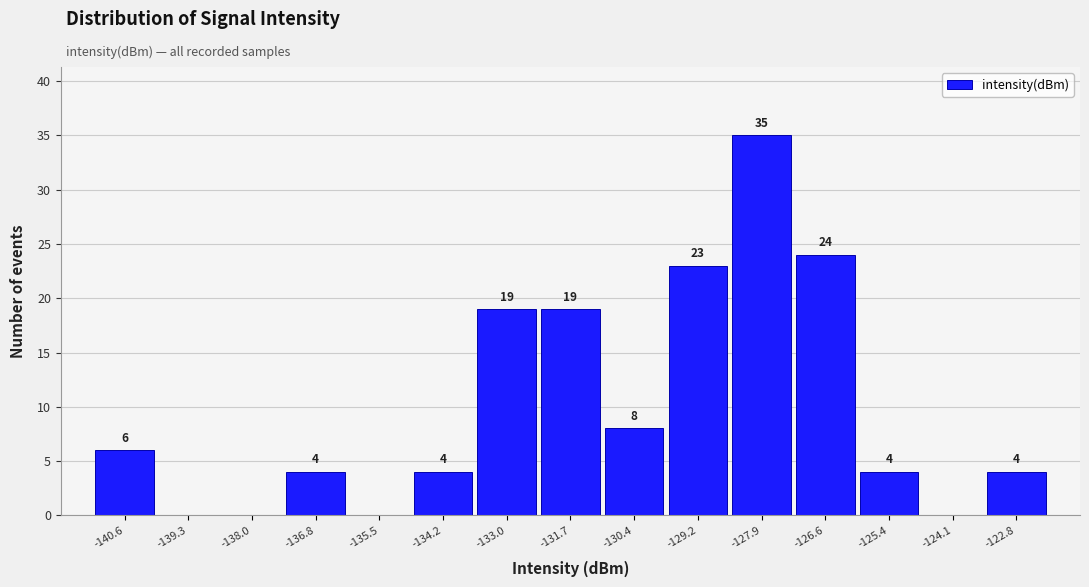

Reading left to right, transcribe all the data shown in this chart.

-140.6=6	-139.3=0	-138.0=0	-136.8=4	-135.5=0	-134.2=4	-133.0=19	-131.7=19	-130.4=8	-129.2=23	-127.9=35	-126.6=24	-125.4=4	-124.1=0	-122.8=4